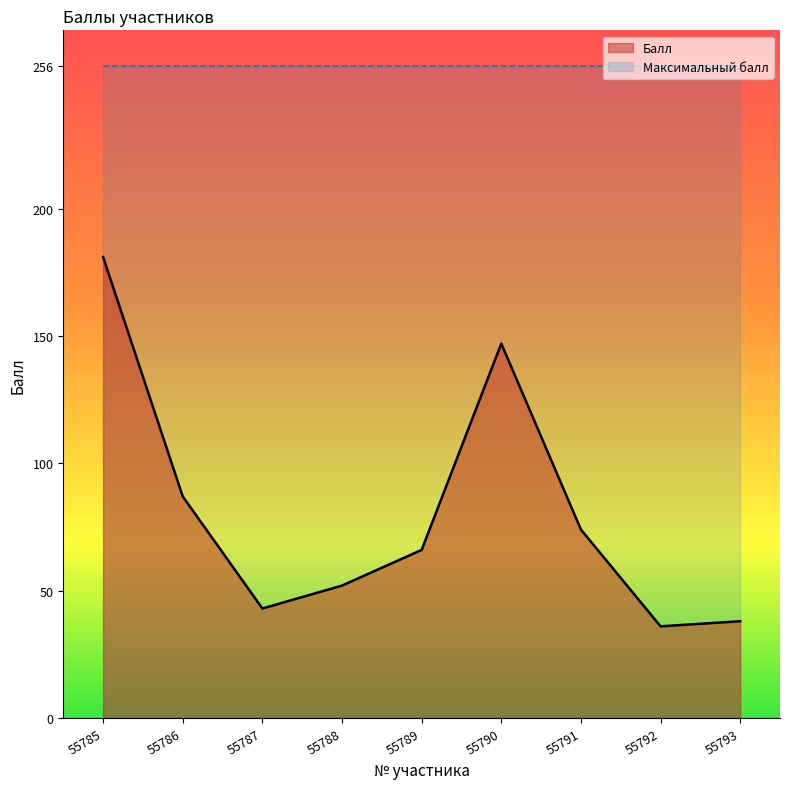

How many lines are shown in the chart?

2